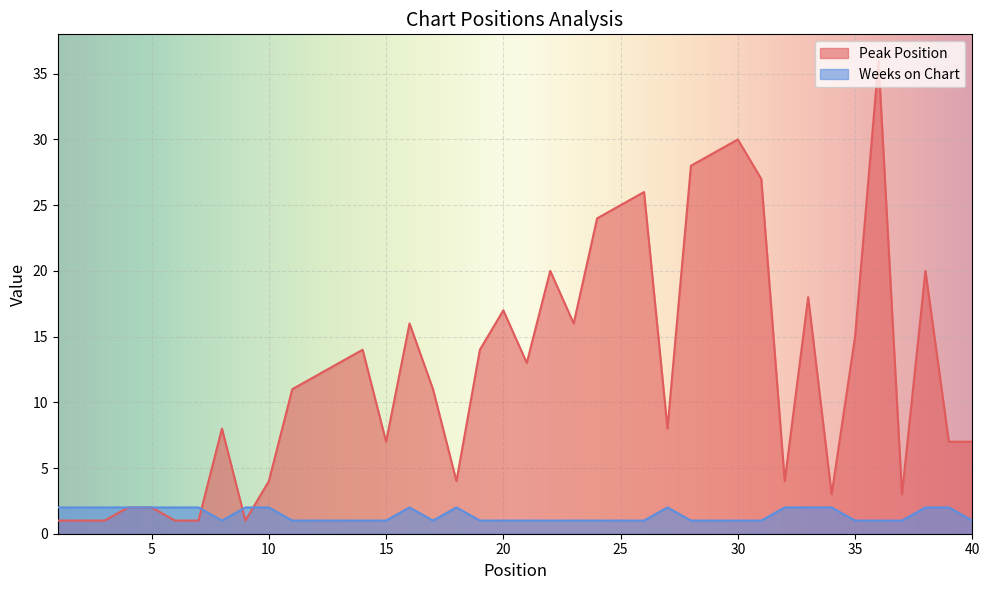

How many times do Peak Position and Weeks on Chart cross each other?

3